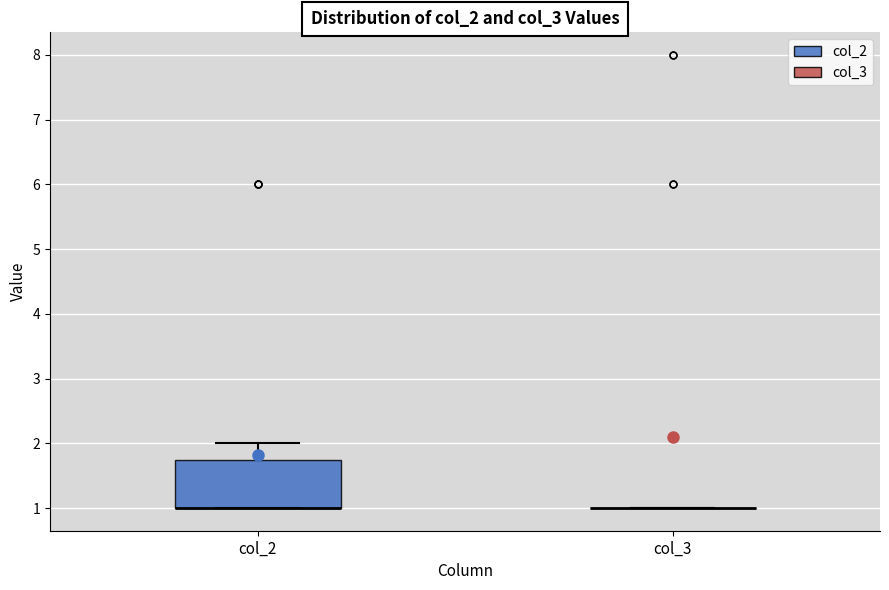

Reading left to right, transcribe this box plot: for each box, give where its median line is, the range the box spans, and where its two whiskers end, as read against the y-axis. The values are not printed on the chart, so give them approximately, as read against the axis.

col_2: median 1.0 (drawn on the box's lower edge), box 1.0 to 1.8, whiskers 1.0 to 2.0
col_3: box collapsed to a line at 1.0, whiskers 1.0 to 1.0